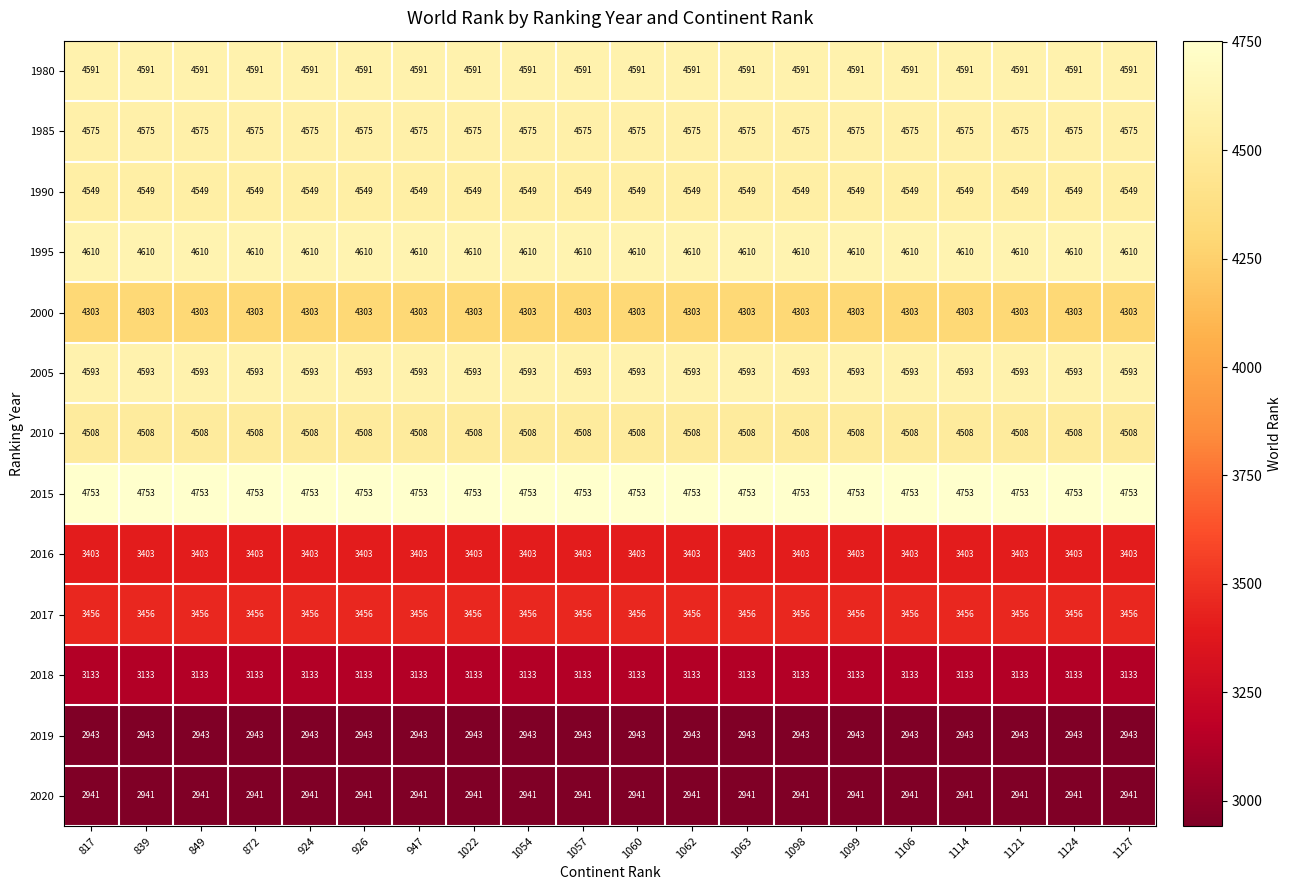

Is it true that 1980 equals 1773 at 1062?

False